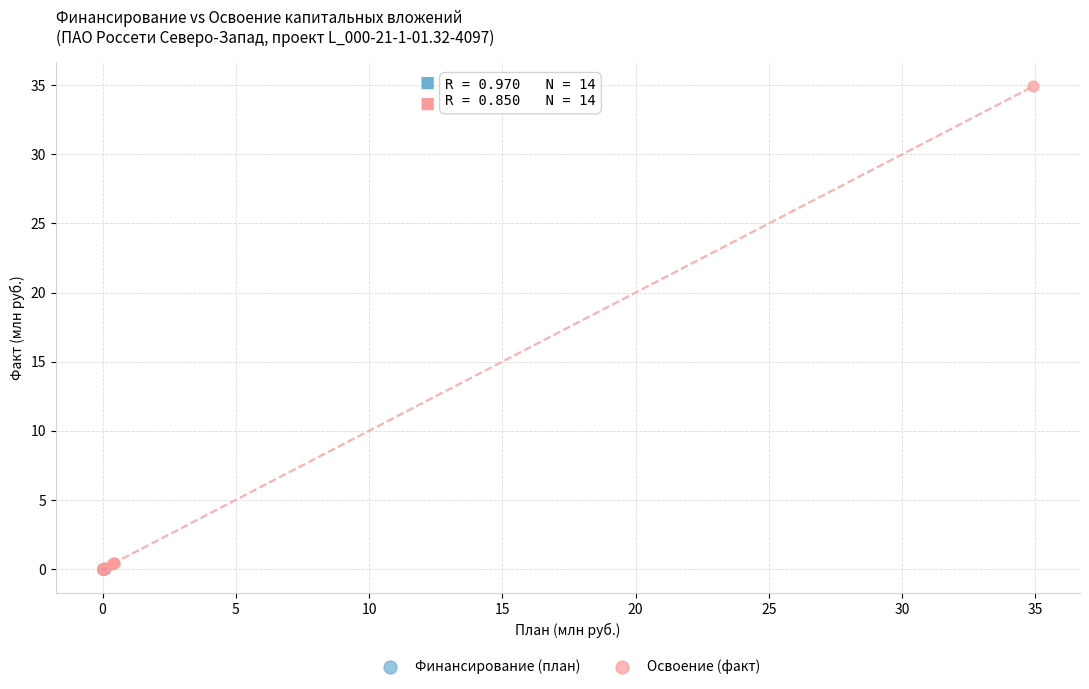

Which series reaches the maximum Y coordinate?

Освоение (факт)